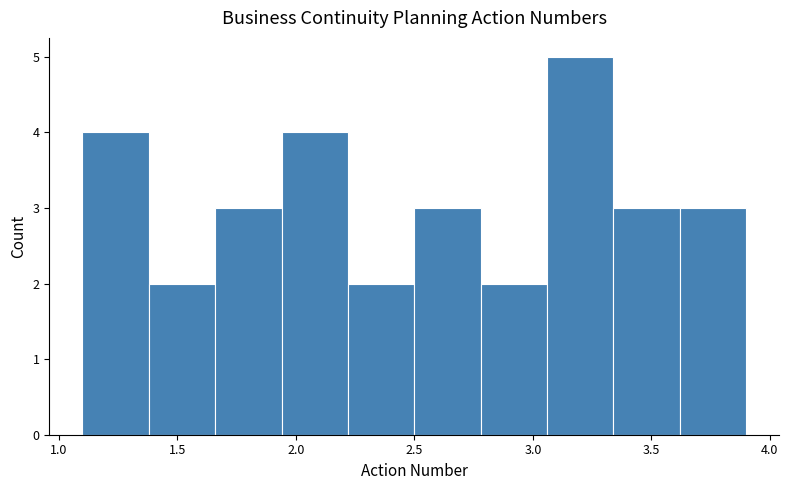

Over which range of the x-axis is the bar tallest?

3.06 to 3.34